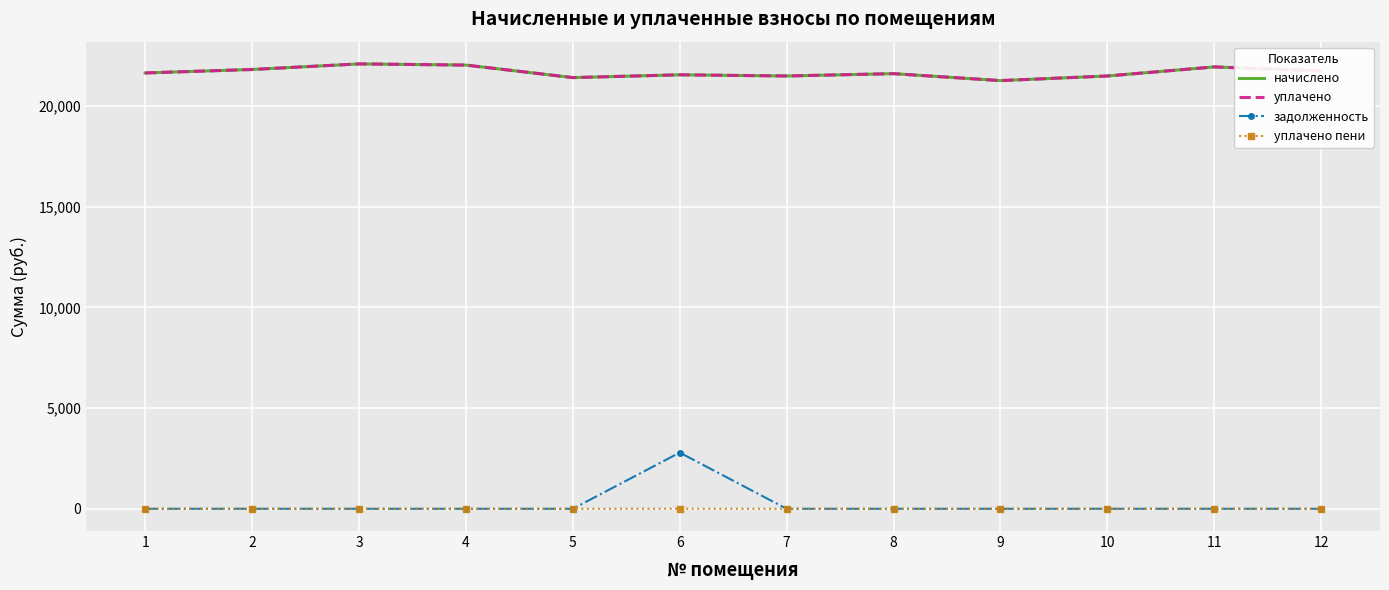

True or false: уплачено and начислено cross at least once.

False